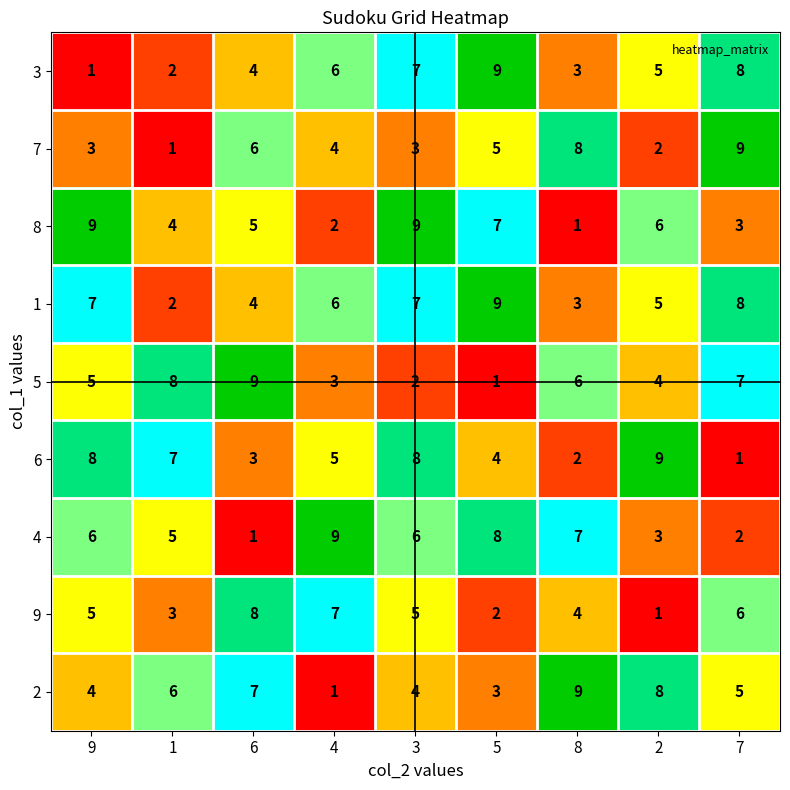

Which category has the lowest value in the 4 series?

6